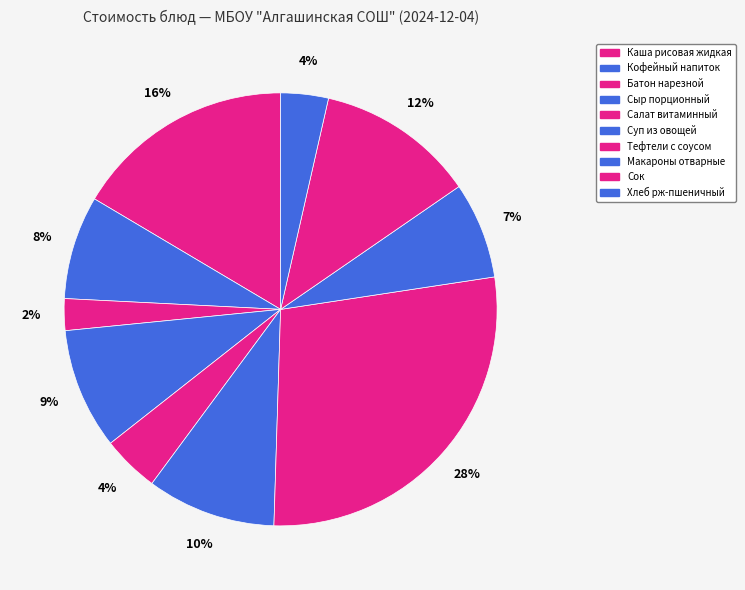

Does Тефтели с соусом represent more than half of the total?

No